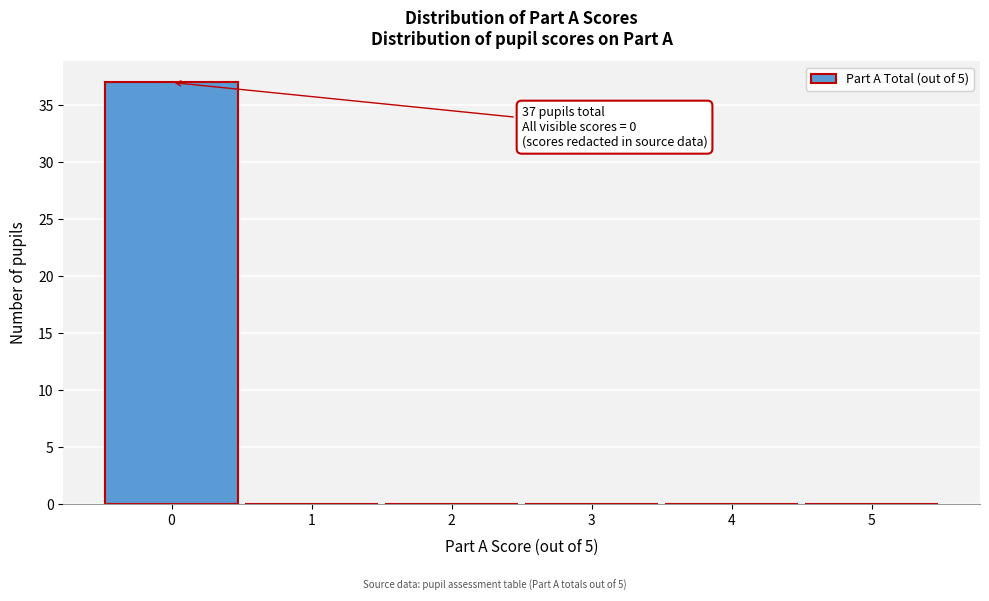

Over which range of the x-axis is the bar tallest?

-0.5 to 0.5